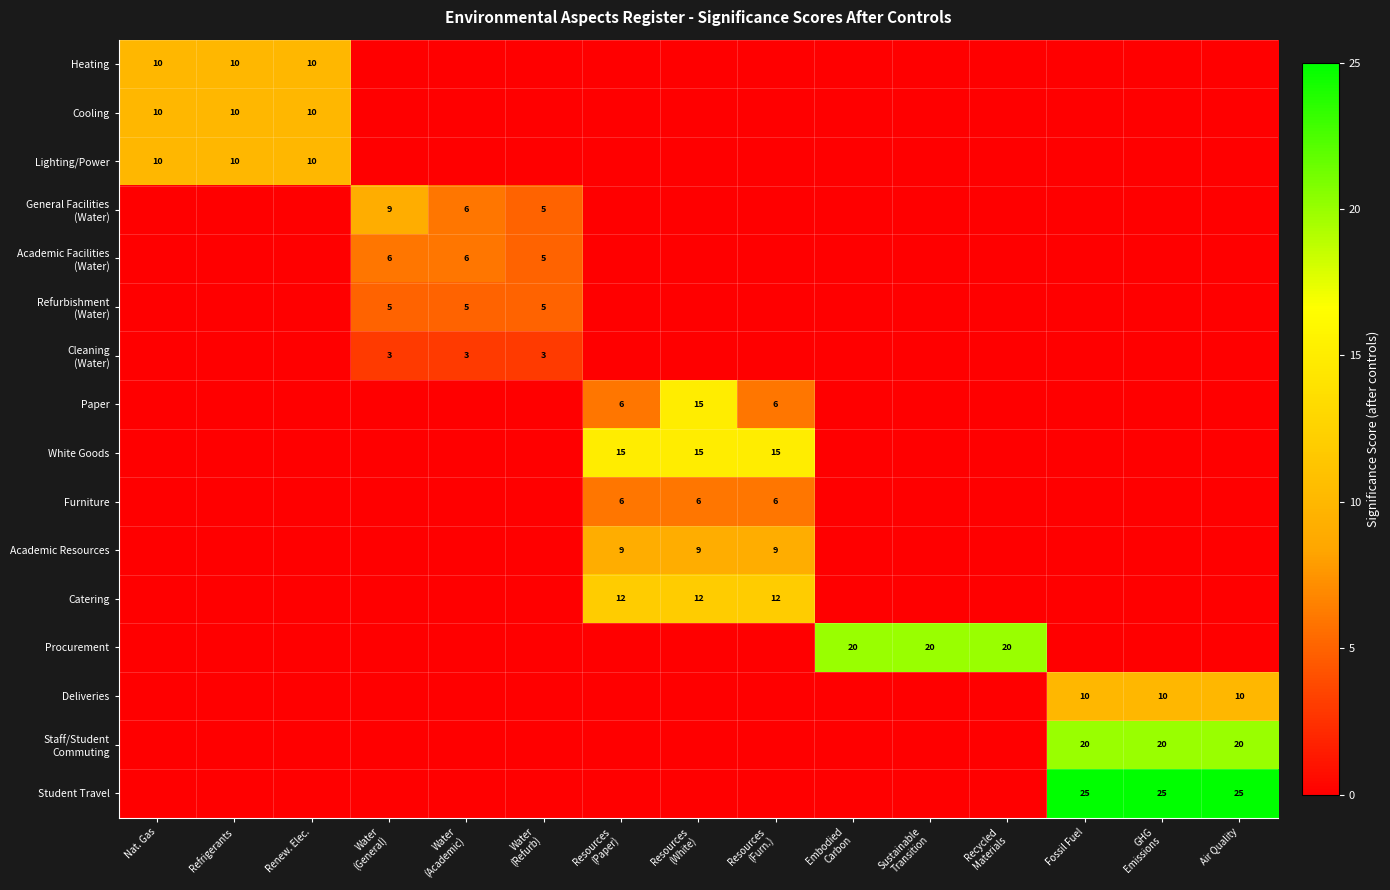

What is the spread (max minus min) of values at Water
(General)?

9